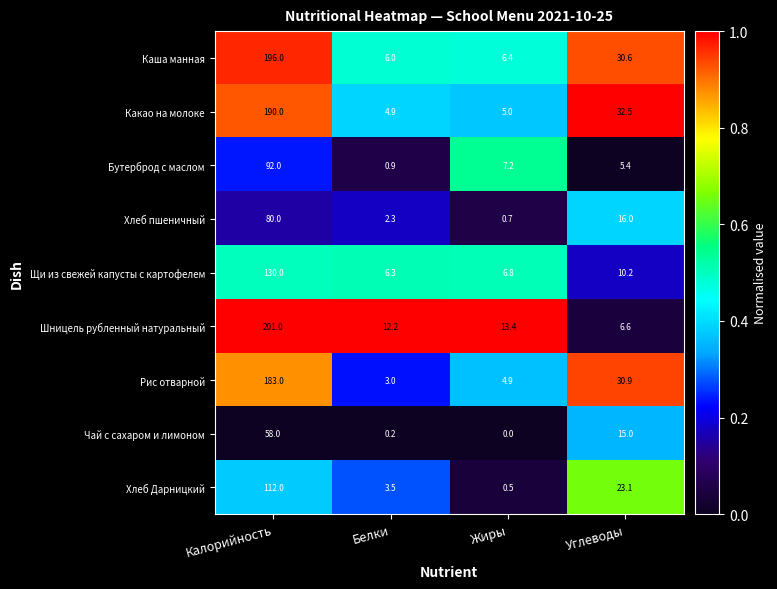

Rank the categories by Щи из свежей капусты с картофелем value from lowest to highest.

Белки, Жиры, Углеводы, Калорийность